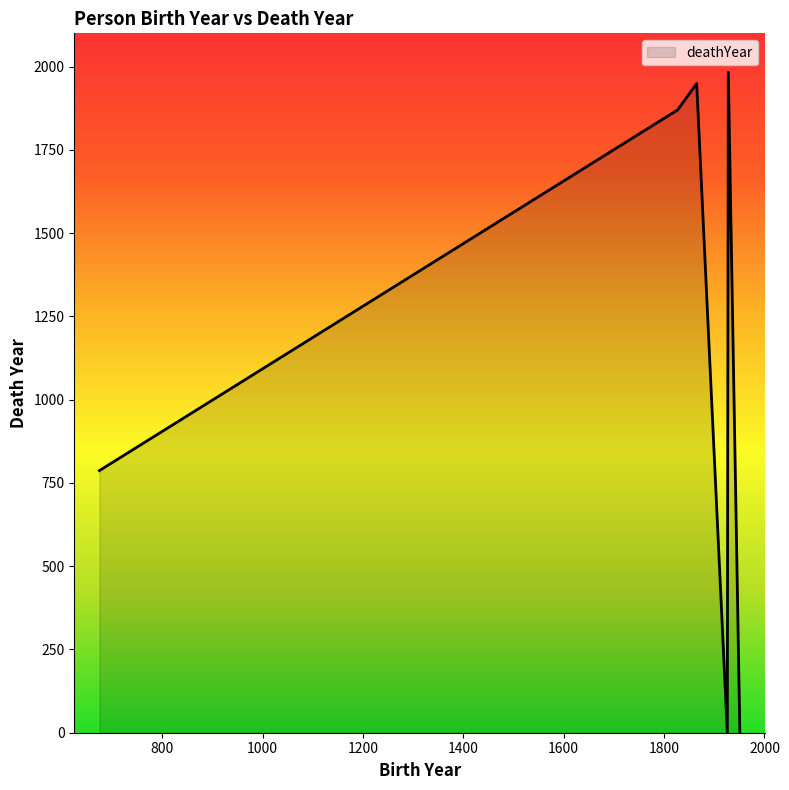

What is the average value?

1098